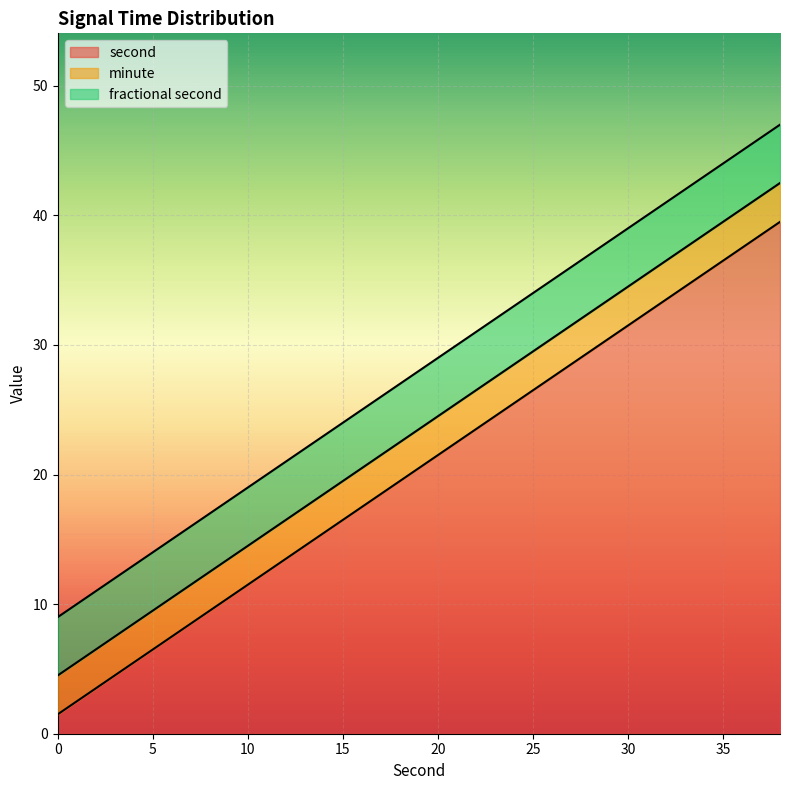

What is the total value across all series at 20?

29.0